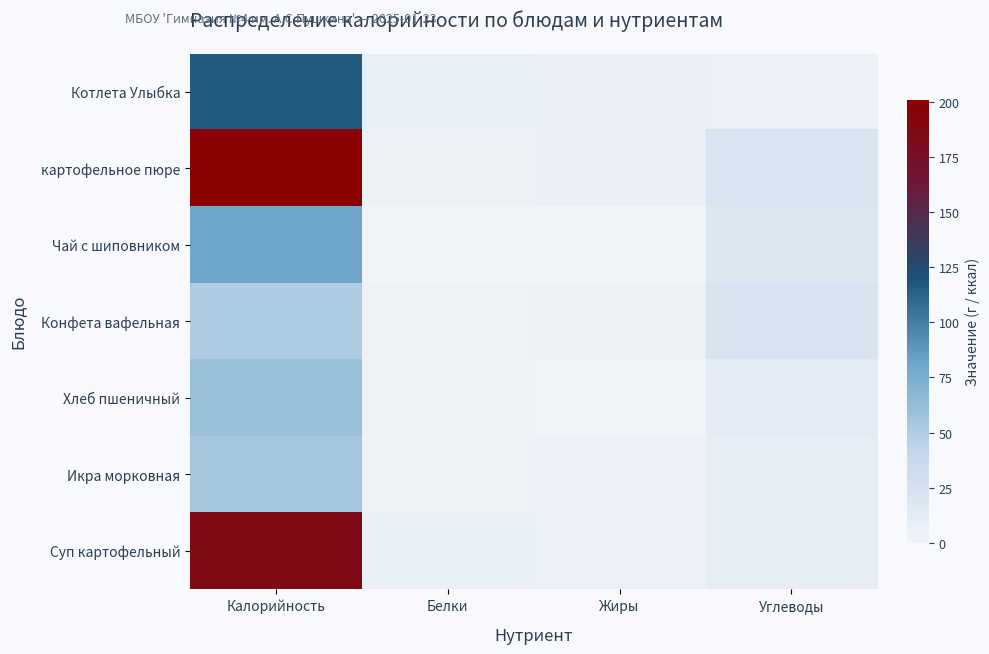

Which category has the highest value across all series?

Калорийность